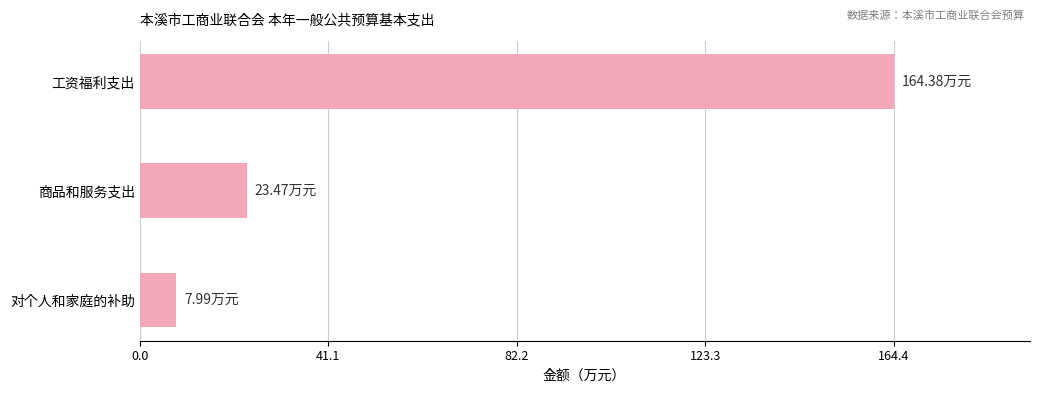

Rank the categories by value from lowest to highest.

对个人和家庭的补助, 商品和服务支出, 工资福利支出